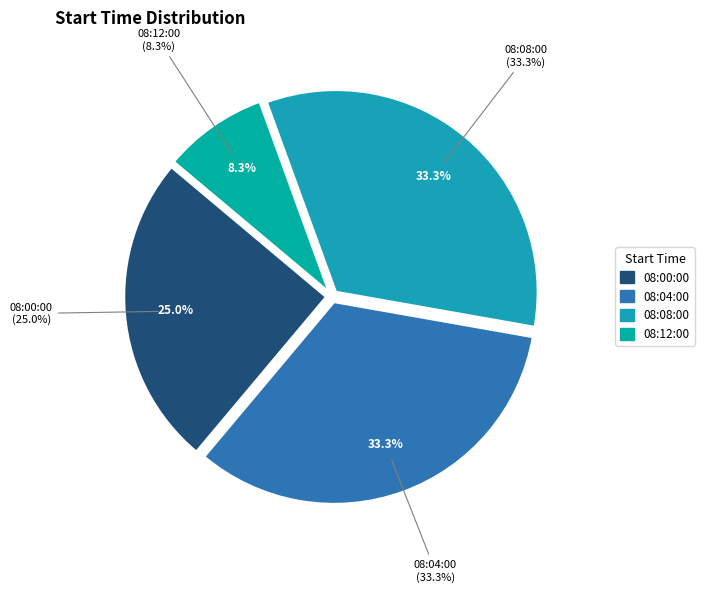

Is there a majority slice in this chart?

No